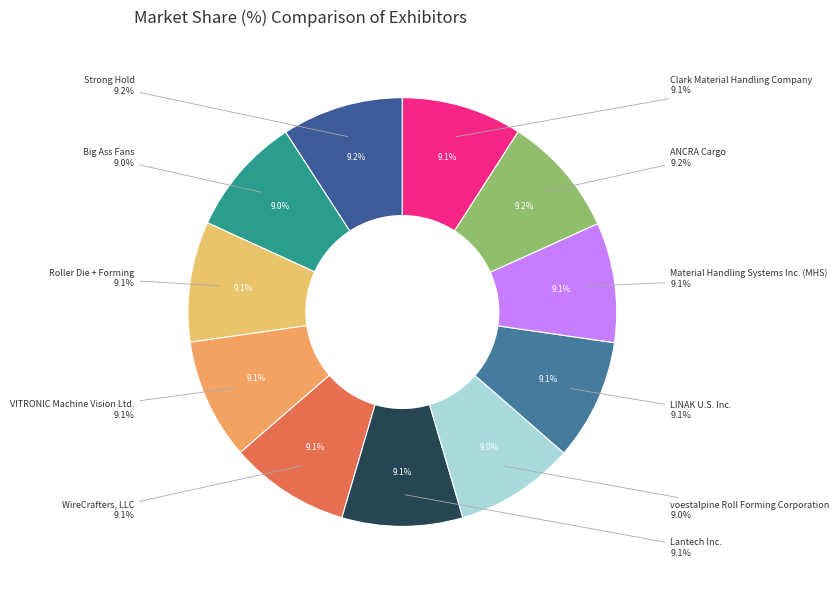

Which category has the biggest portion of the pie?

Strong Hold